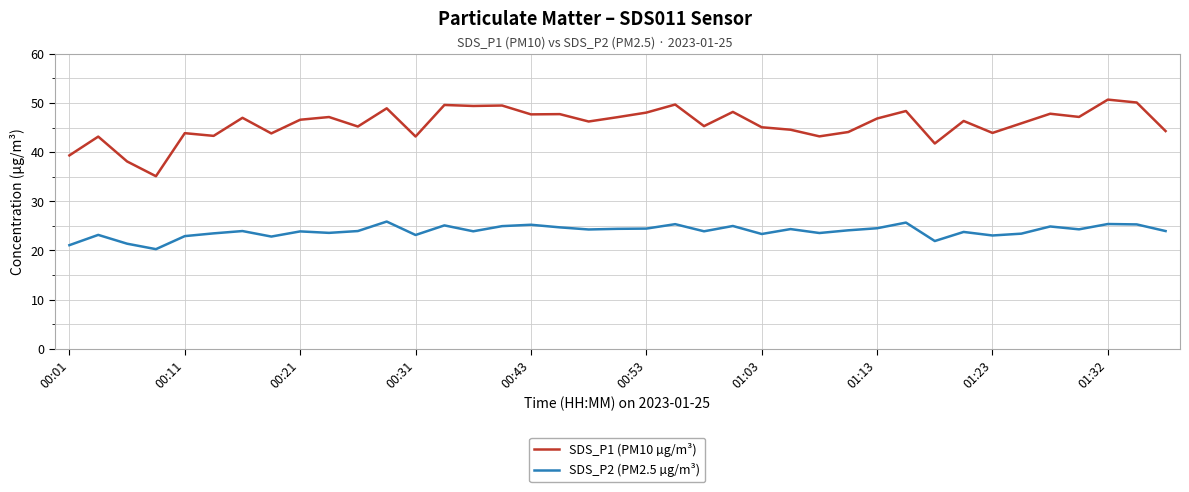

What are all the series names shown in the legend?

SDS_P1 (PM10 µg/m³), SDS_P2 (PM2.5 µg/m³)